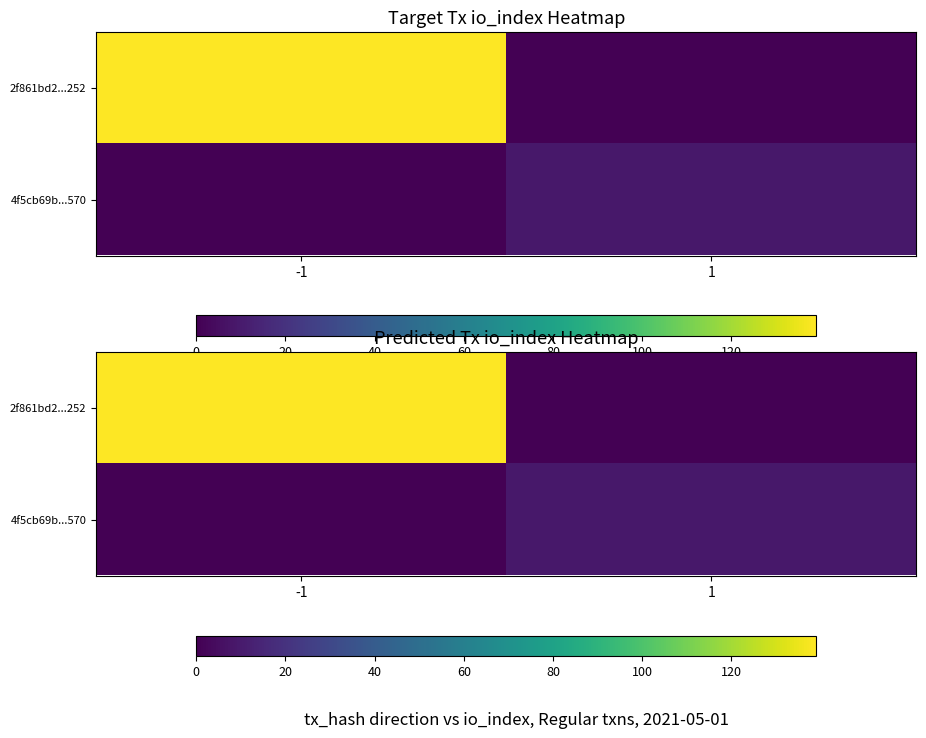

Which label corresponds to the largest value in the chart?

-1